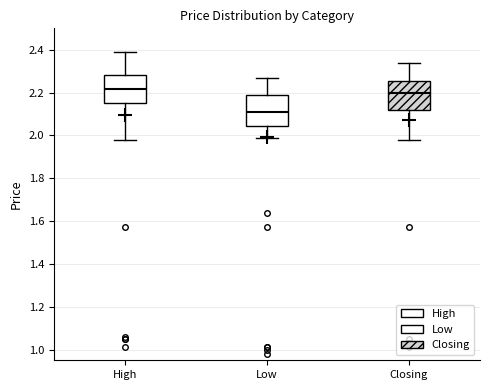

Reading left to right, read every box against the y-axis: the position of its median line, the range the box covers, and the ends of its whiskers. The values are not printed on the chart, so give them approximately, as read against the axis.

High: median 2.22, box 2.16 to 2.28, whiskers 1.98 to 2.40
Low: median 2.12, box 2.04 to 2.20, whiskers 2.00 to 2.28
Closing: median 2.20, box 2.12 to 2.26, whiskers 1.98 to 2.34